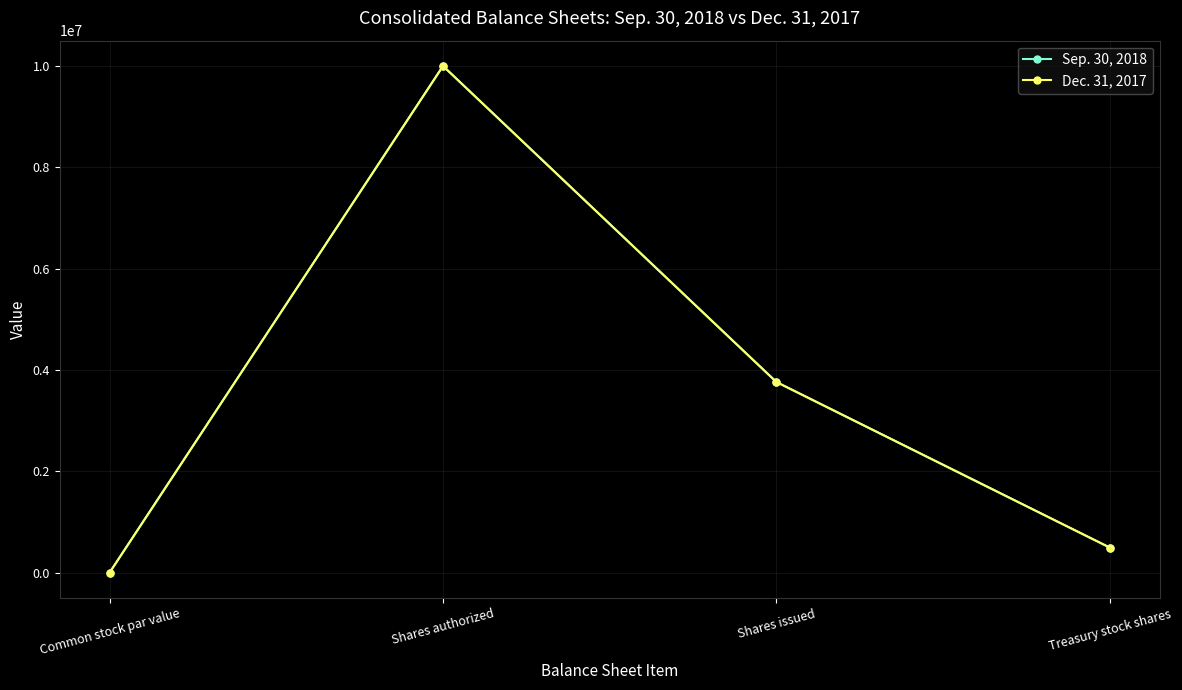

Is it true that Sep. 30, 2018 equals 3760557 at Shares issued?

True